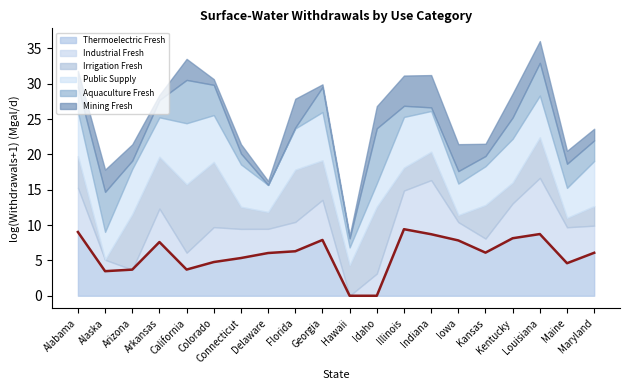

At which category does the chart reach its peak across all series?

Illinois